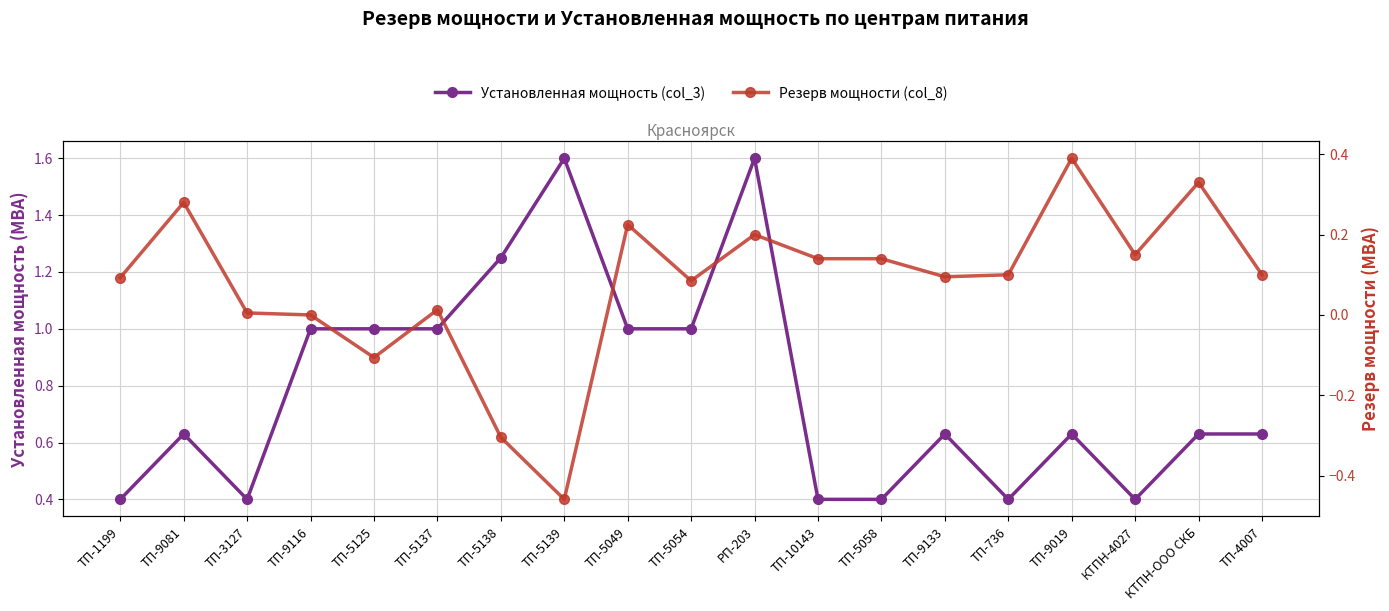

What value does the Установленная мощность (col_3) series have at ТП-736?

0.4